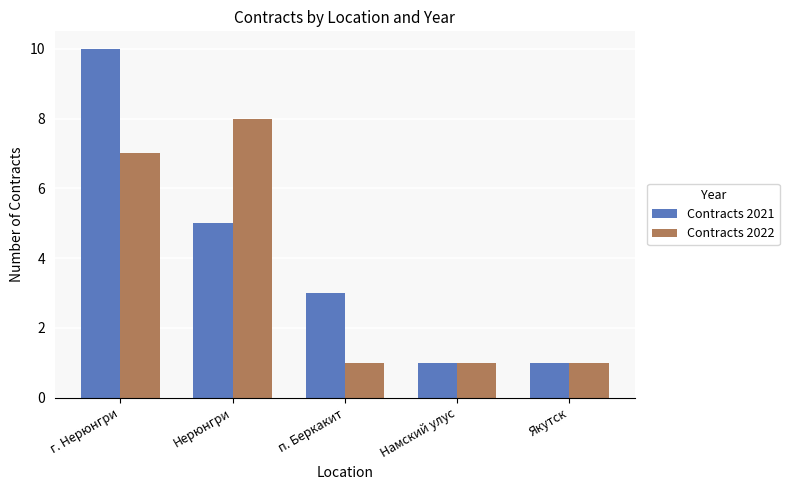

Which category has the highest value in the Contracts 2021 series?

г. Нерюнгри